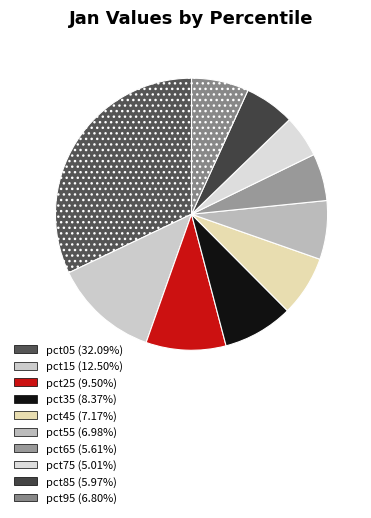

Do pct55 and pct15 together represent more than half of the pie?

No